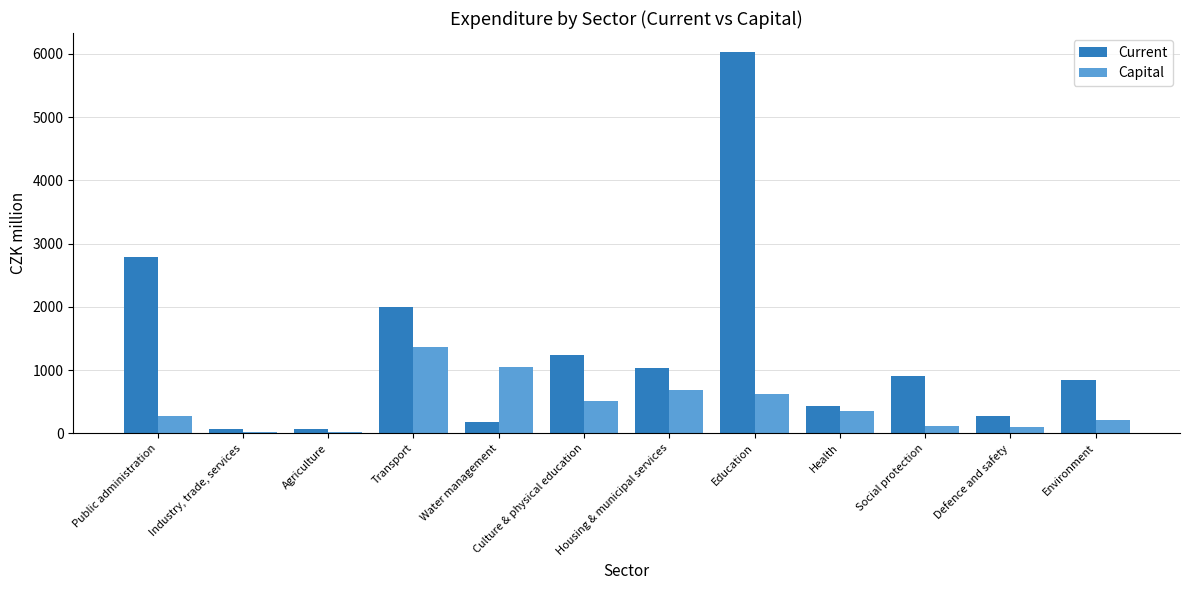

What is the sum of all Current values?

15846.6